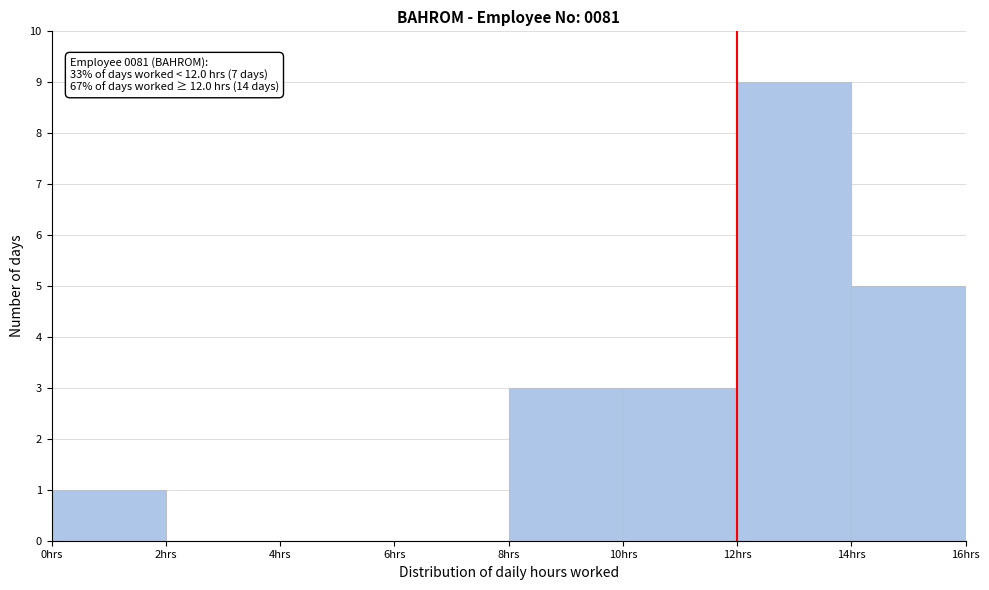

Over which range of the x-axis is the bar tallest?

12 to 14